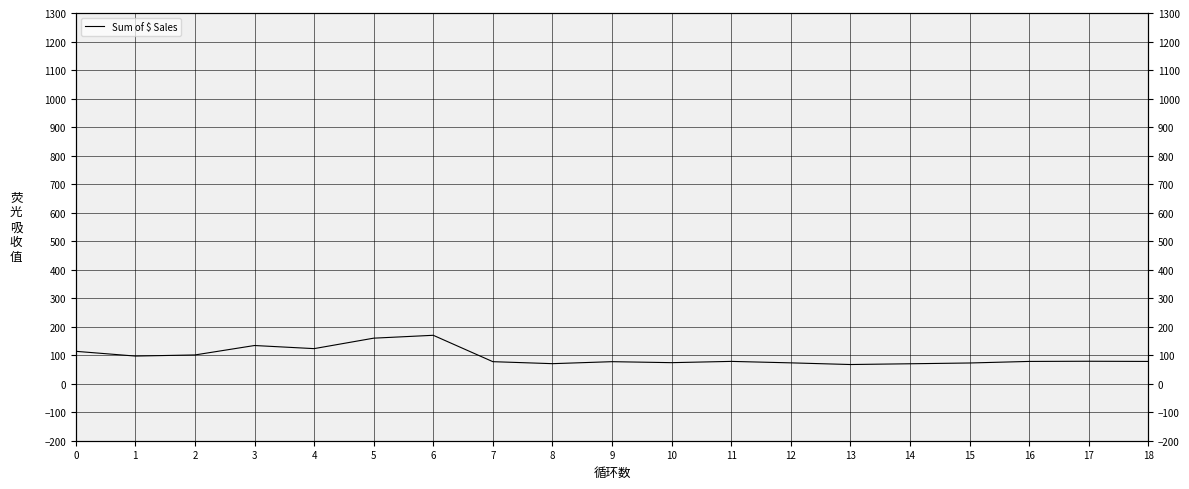

How many categories are shown in the chart?

19